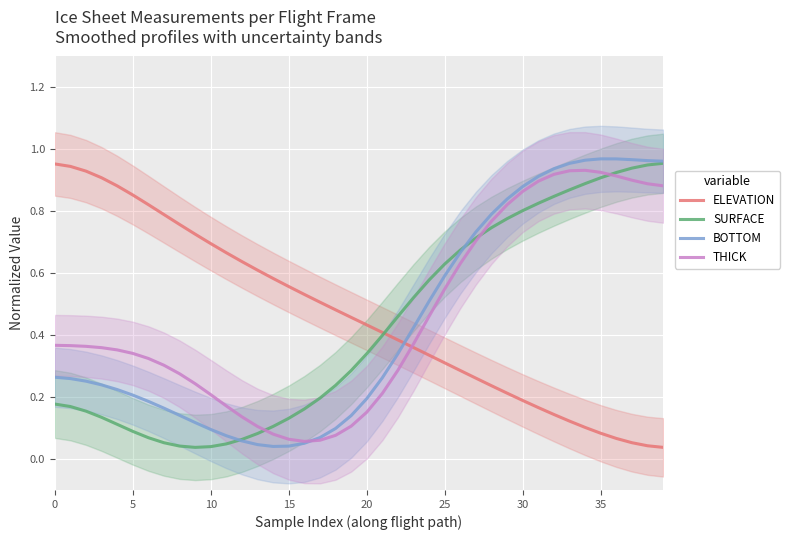

True or false: THICK has a value of 1.0 at 27.

False